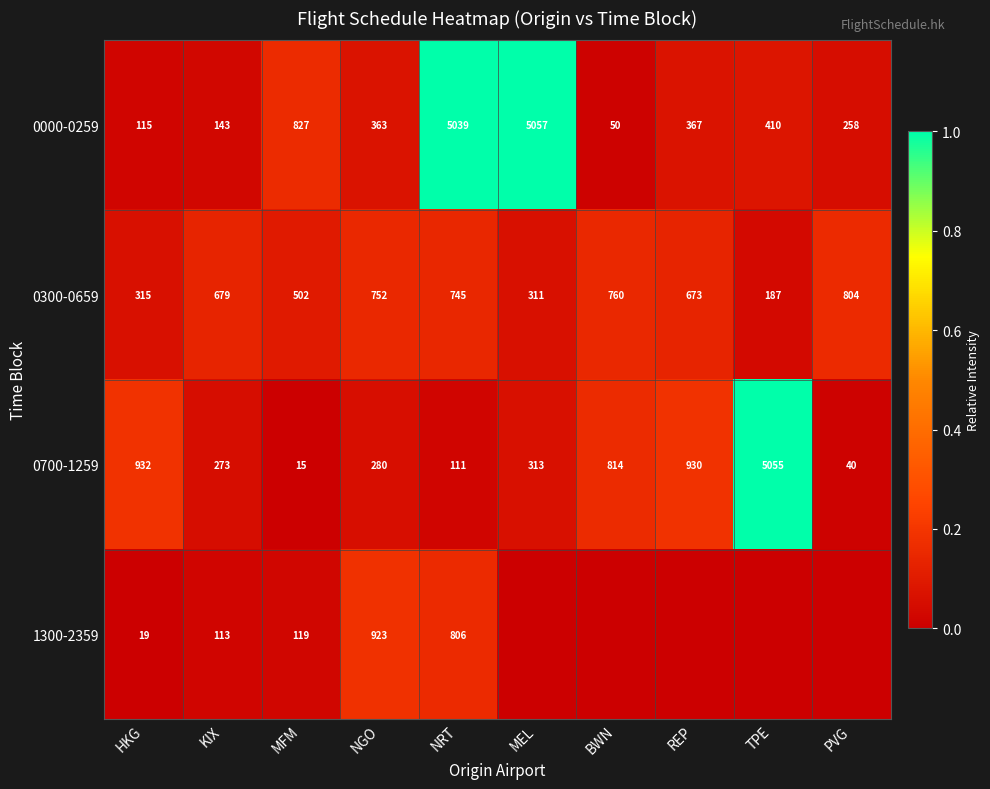

Rank the categories by 0700-1259 value from lowest to highest.

MFM, PVG, NRT, KIX, NGO, MEL, BWN, REP, HKG, TPE